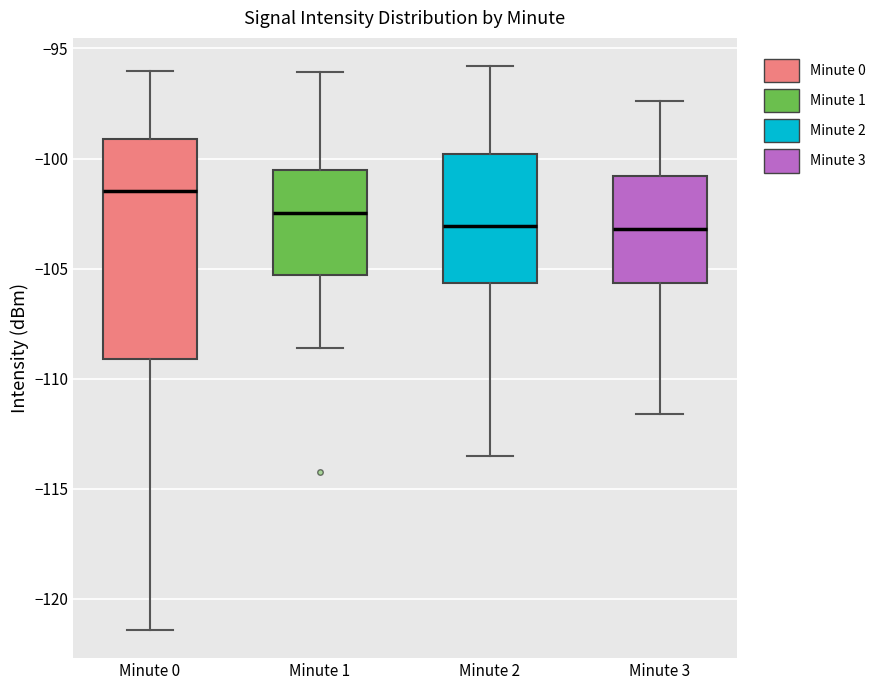

Reading left to right, read every box against the y-axis: the position of its median line, the range the box covers, and the ends of its whiskers. The values are not printed on the chart, so give them approximately, as read against the axis.

Minute 0: median -101.5, box -109.0 to -99.0, whiskers -121.5 to -96.0
Minute 1: median -102.5, box -105.5 to -100.5, whiskers -108.5 to -96.0
Minute 2: median -103.0, box -105.5 to -100.0, whiskers -113.5 to -96.0
Minute 3: median -103.0, box -105.5 to -101.0, whiskers -111.5 to -97.5